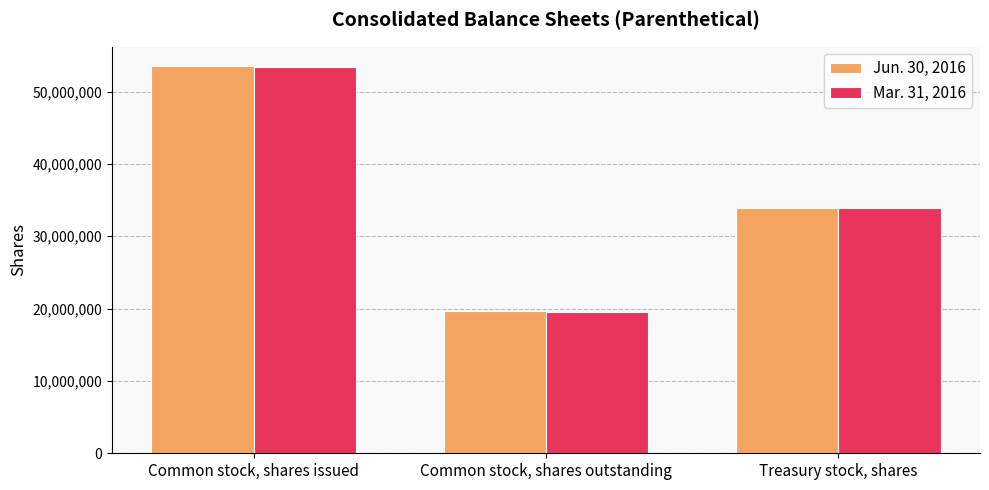

How many groups of bars are there?

3